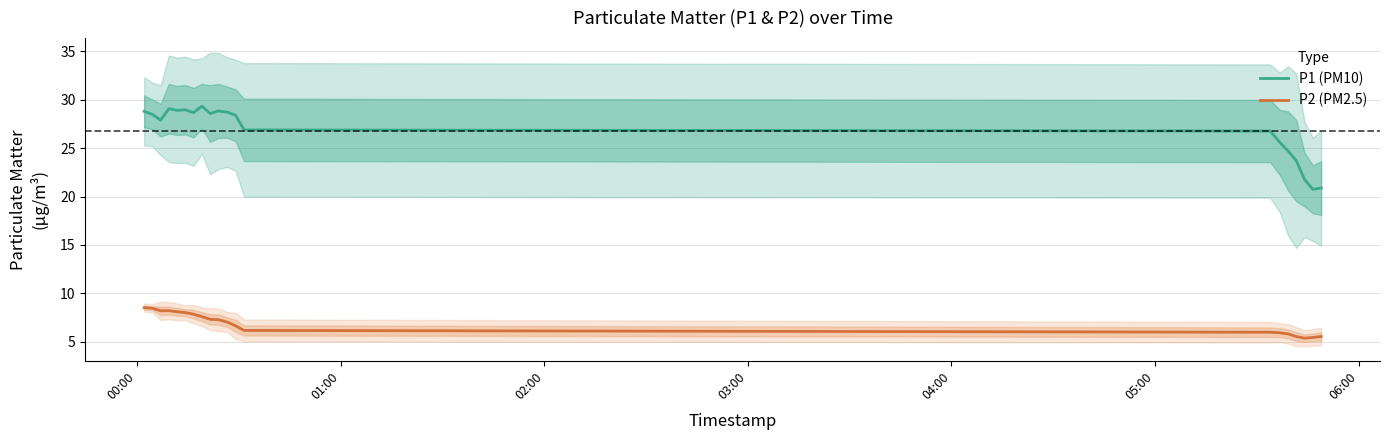

True or false: P2 (PM2.5) and P1 (PM10) cross at least once.

False